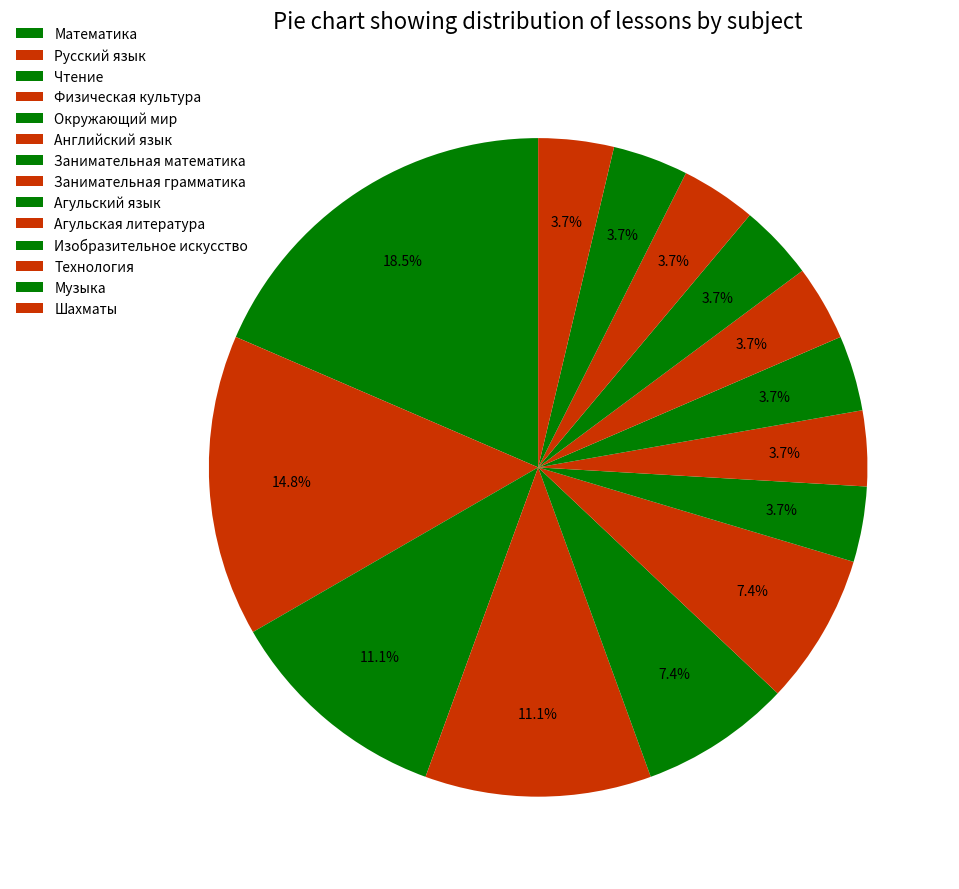

Count the number of slices in the pie.

14